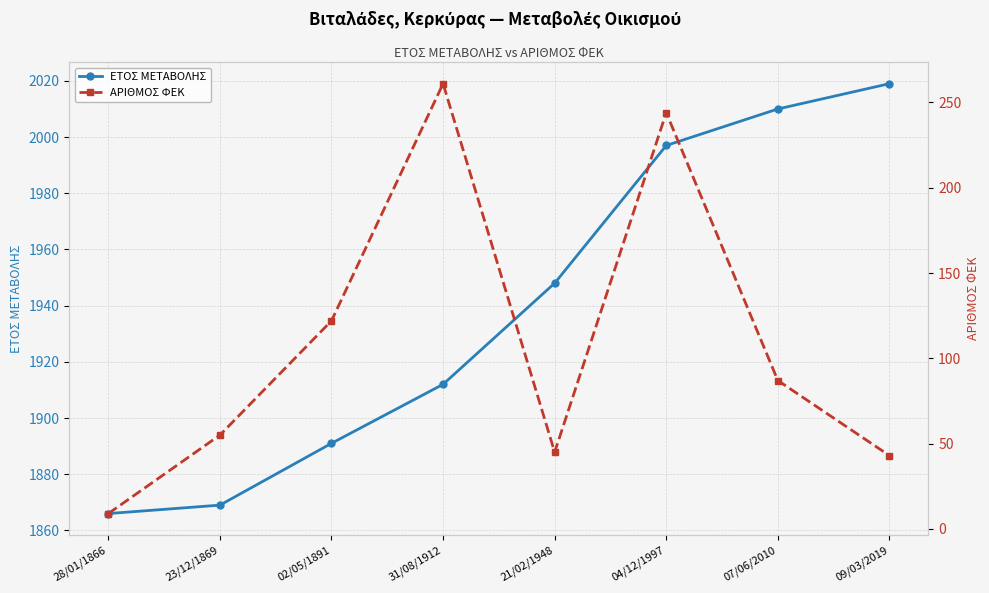

Which series changed the most between 23/12/1869 and 09/03/2019?

ΕΤΟΣ ΜΕΤΑΒΟΛΗΣ